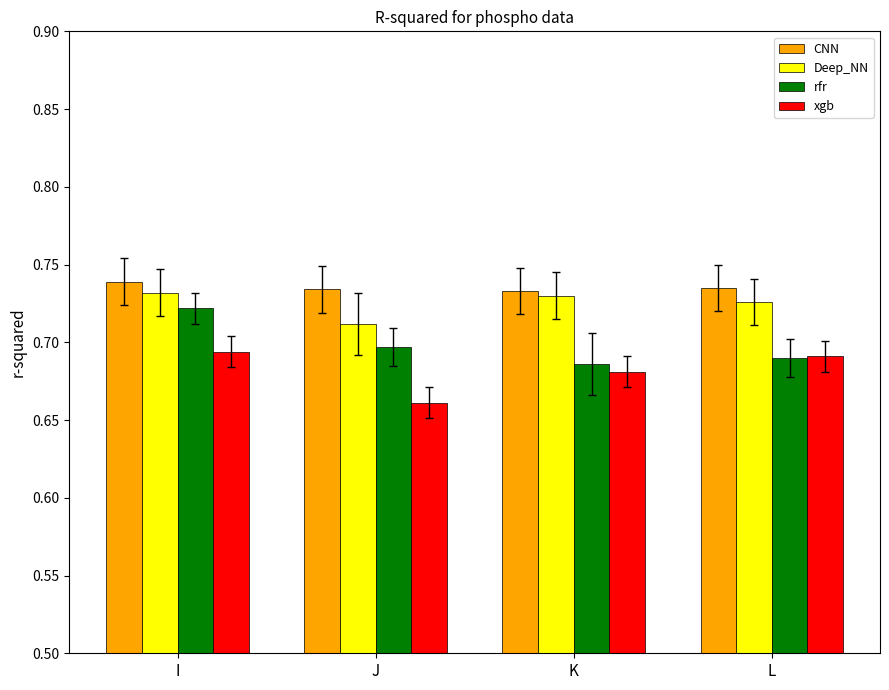

Is it true that rfr equals 0.7 at K?

True